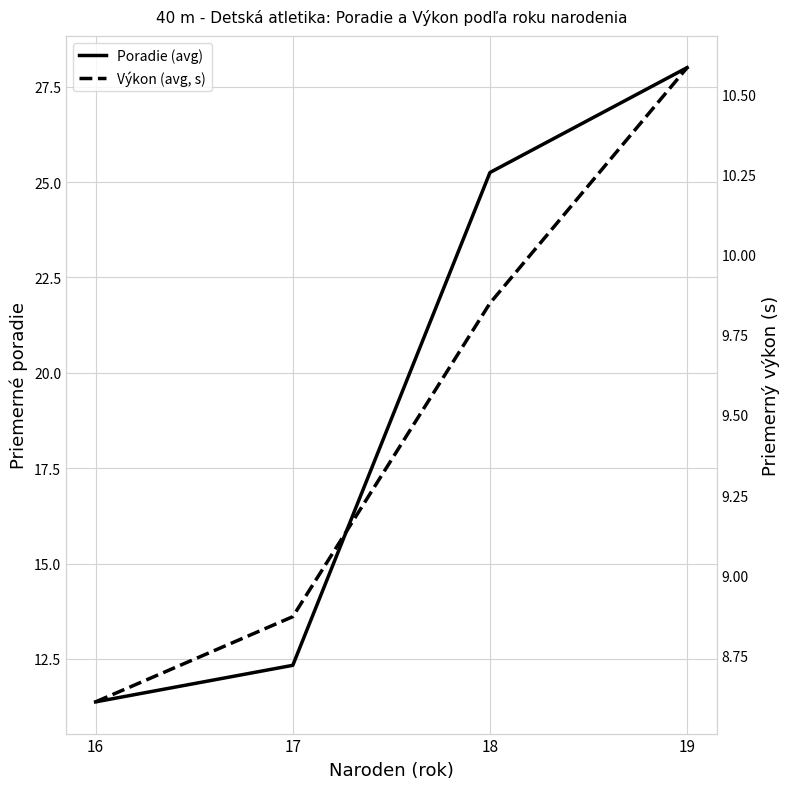

Read the Výkon (avg, s) value at 18.

9.8